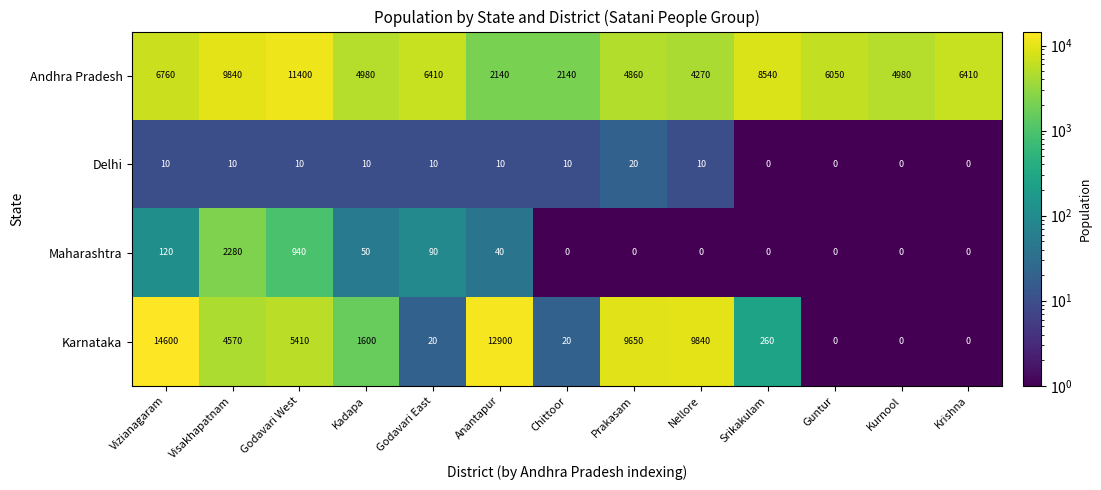

What is the total value across all series at Nellore?

14120